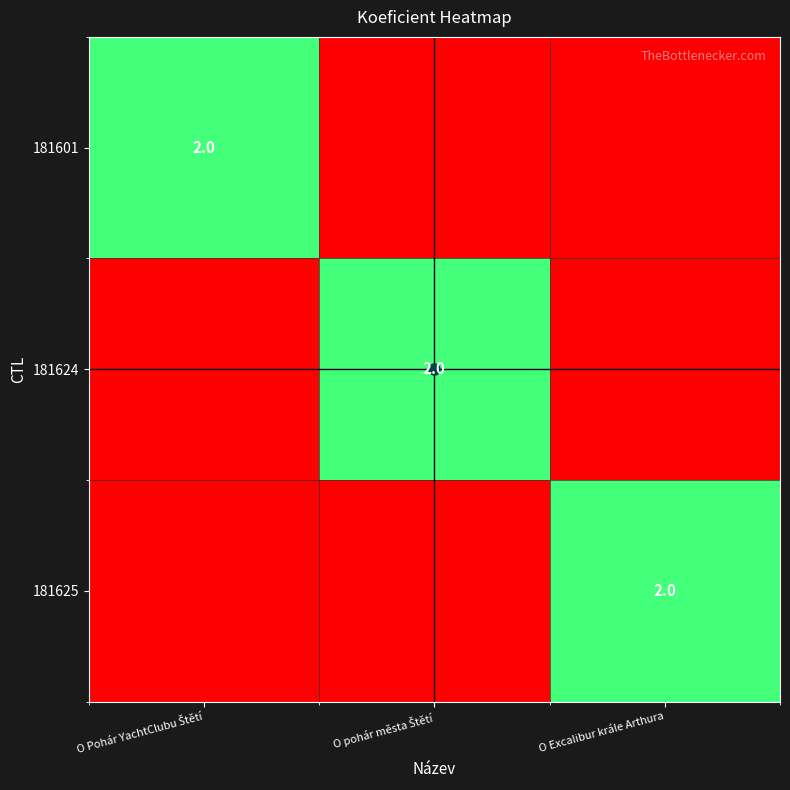

List the labels in order of 181601 value, smallest first.

O pohár města Štětí, O Excalibur krále Arthura, O Pohár YachtClubu Štětí